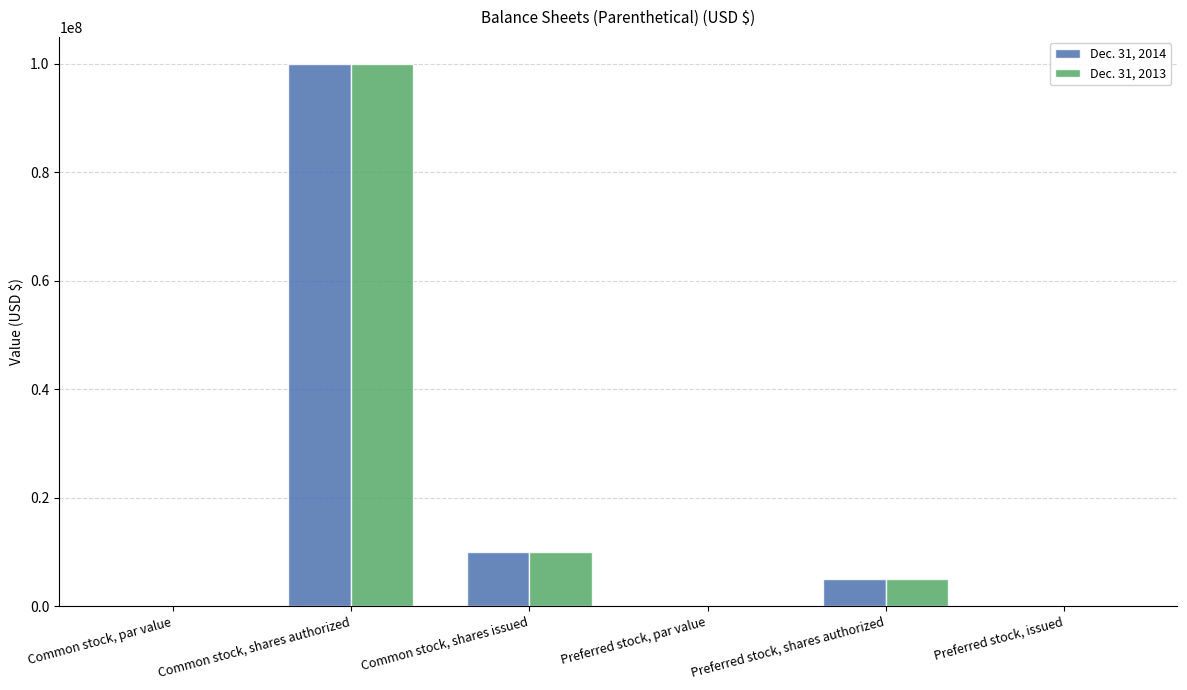

What is the sum of all Dec. 31, 2014 values?

115000000.0